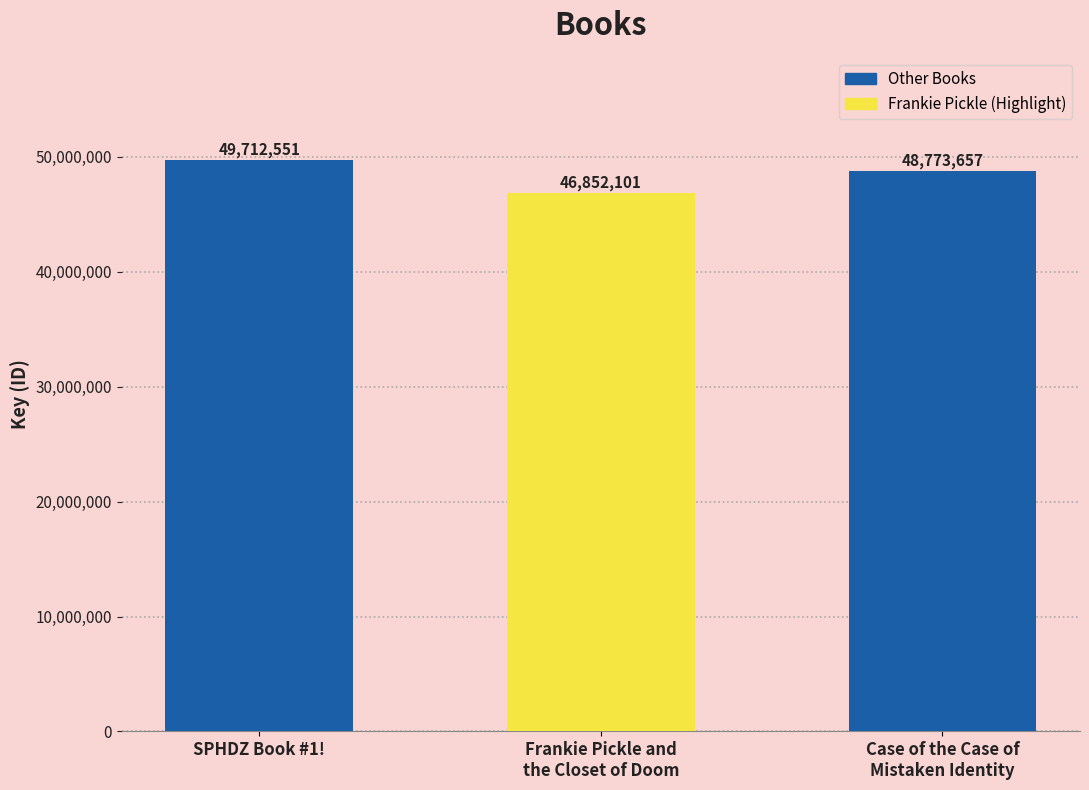

Between Frankie Pickle and
the Closet of Doom and Case of the Case of
Mistaken Identity, which is larger?

Case of the Case of
Mistaken Identity